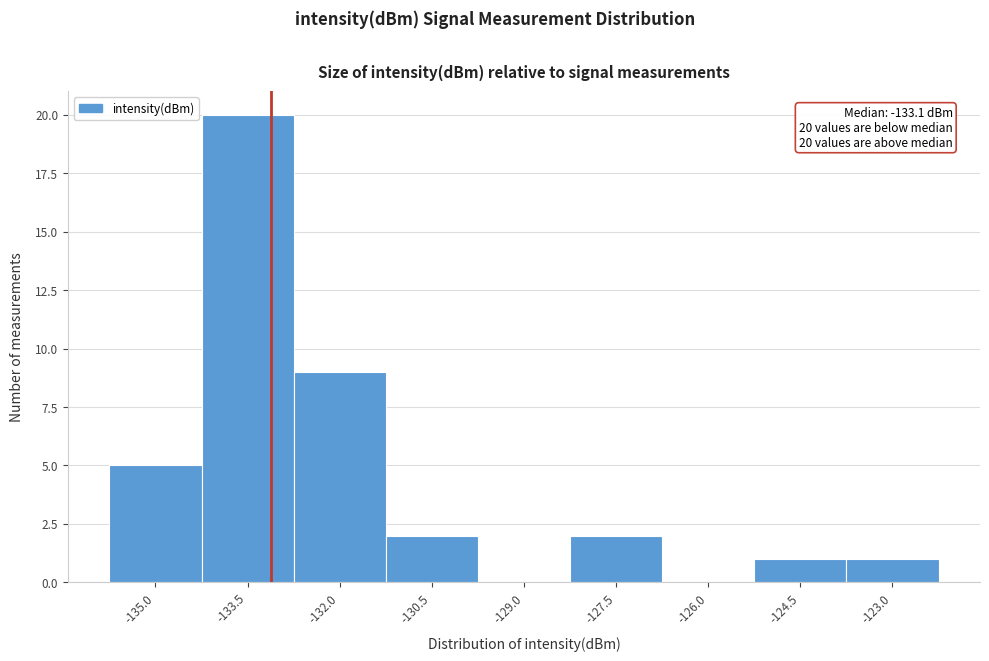

Which range on the x-axis has the tallest bar?

-134.25 to -132.75